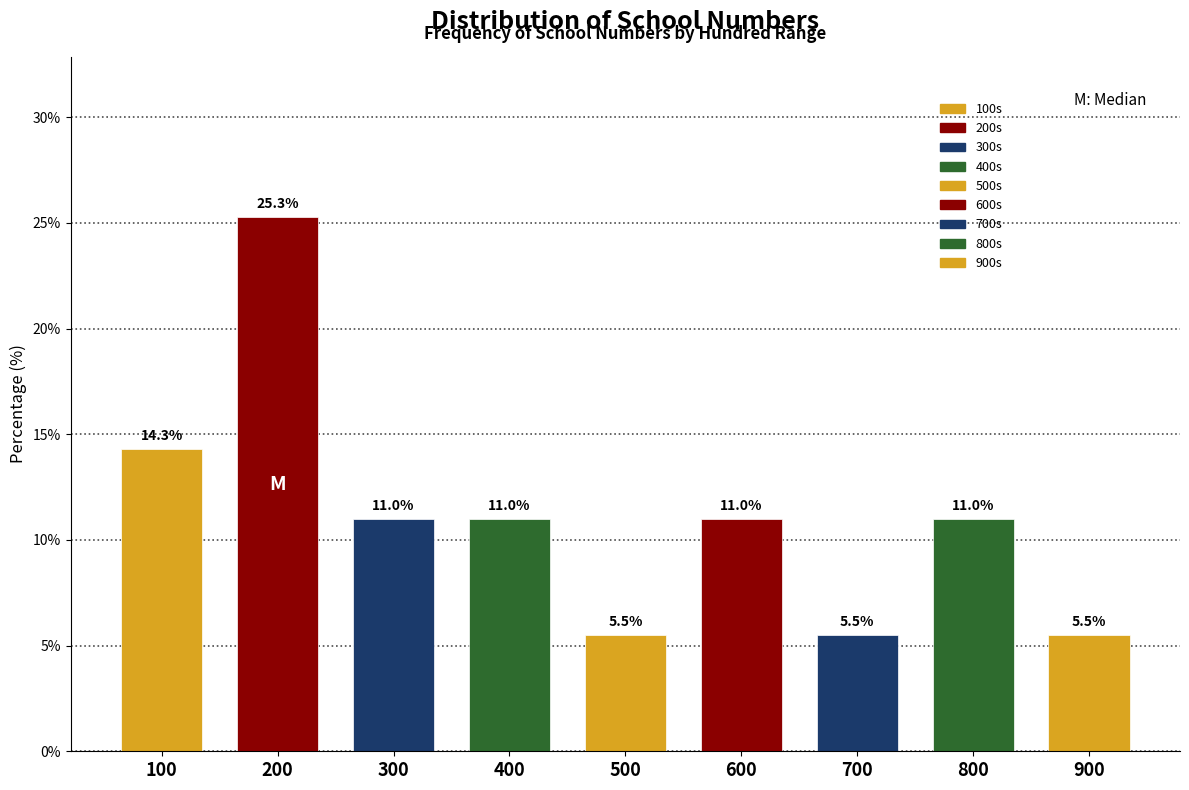

Reading left to right, what are all the values shown in this chart?

100=14.3	200=25.3	300=11.0	400=11.0	500=5.5	600=11.0	700=5.5	800=11.0	900=5.5